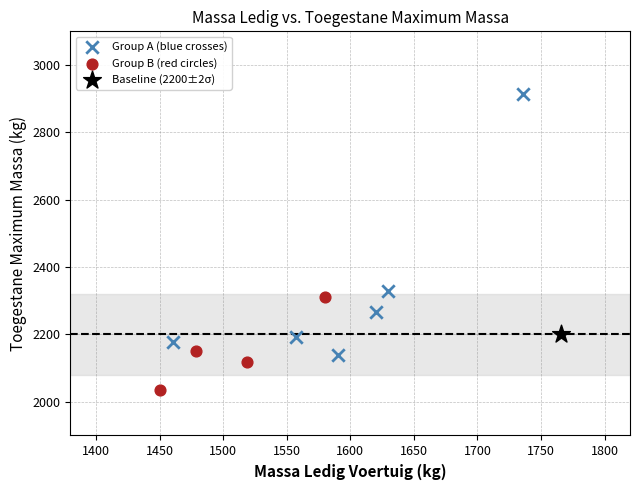

Which series reaches the maximum Y coordinate?

Group A (blue crosses)